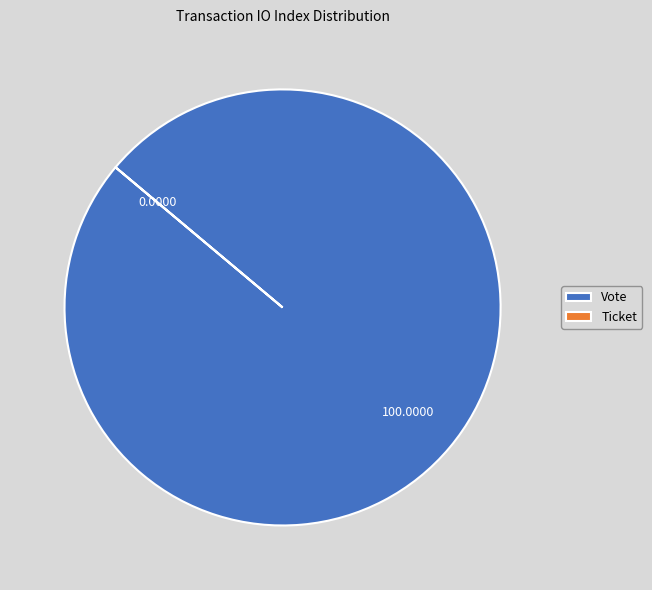

What is the largest slice in the pie chart?

Vote